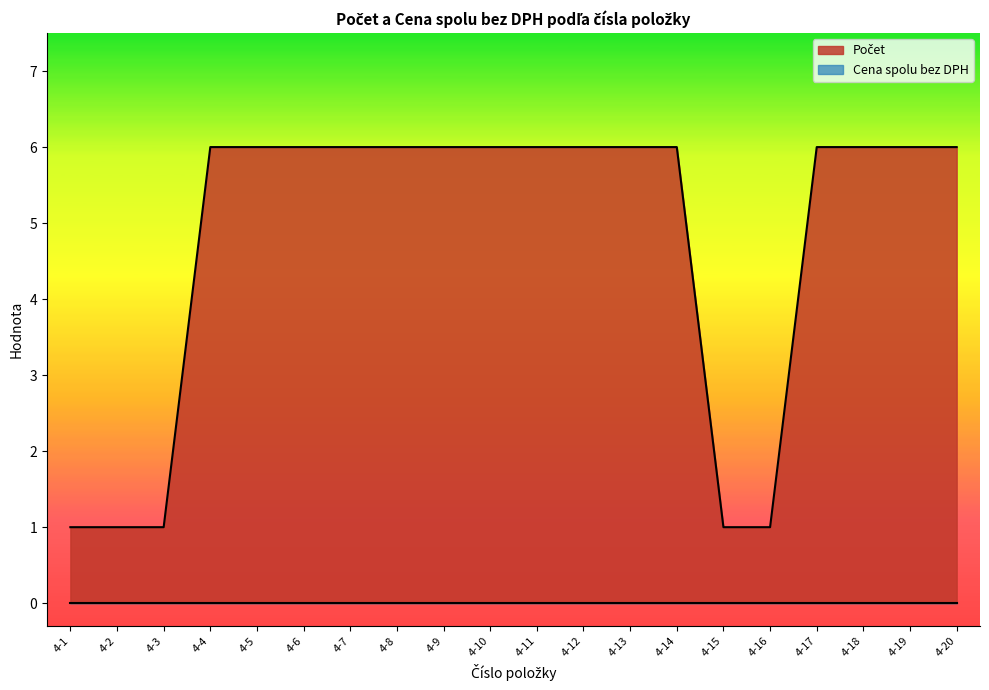

What is the average value?

5